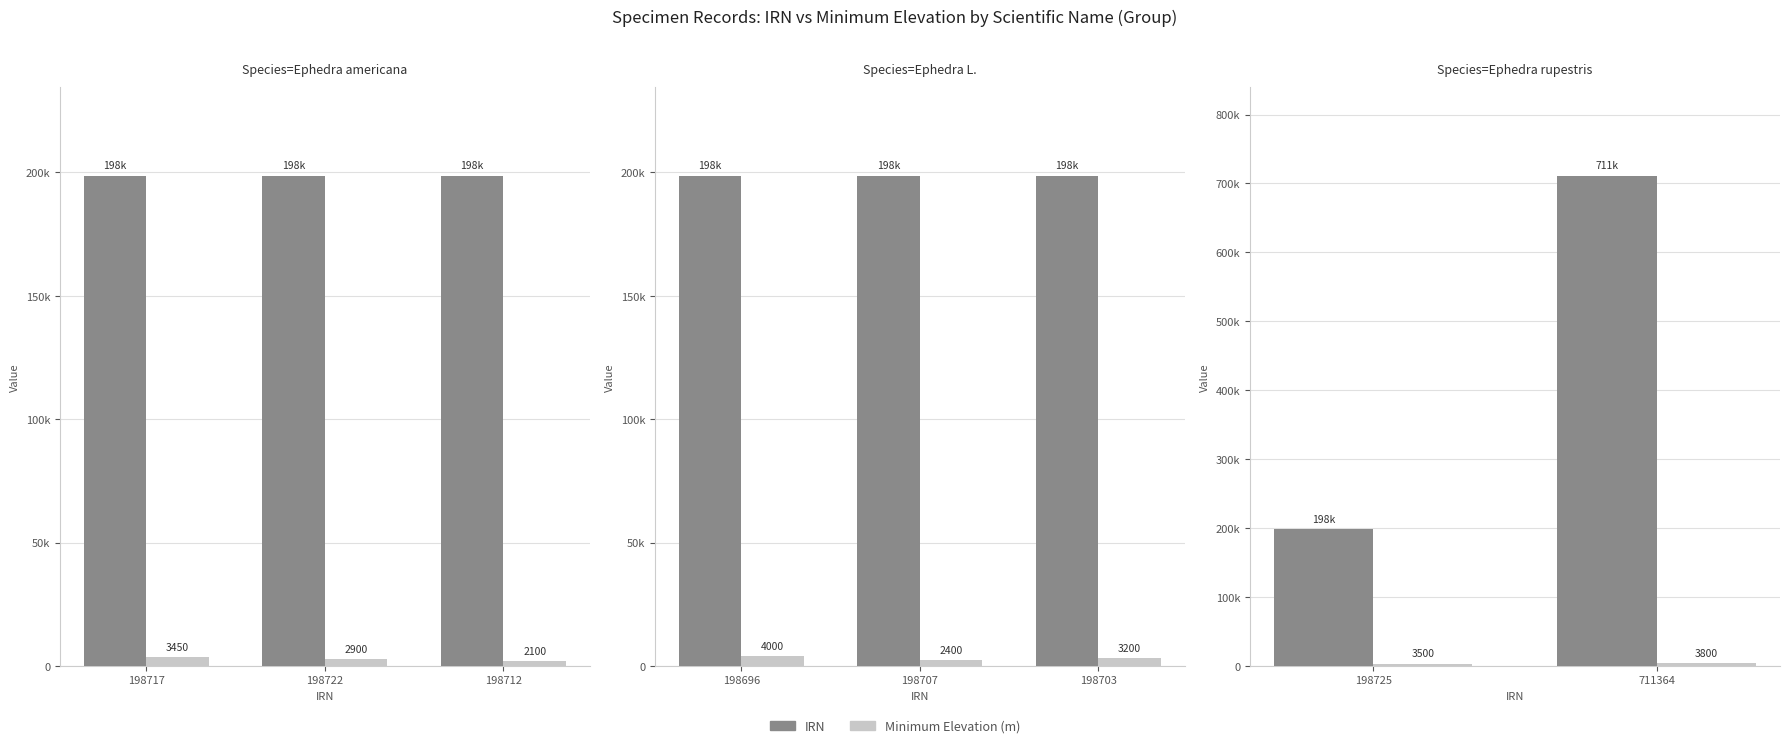

Which has a higher value, Ephedra L. (198707) or Ephedra rupestris (711364)?

Ephedra rupestris (711364)